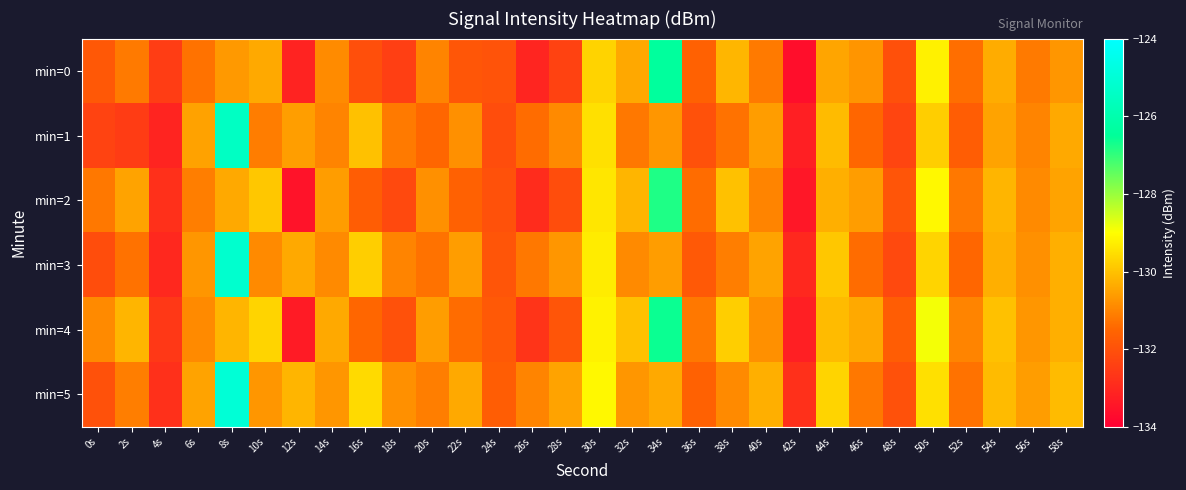

Reading left to right, list all the values displayed in this chart.

min=0: 0s=-131.8	2s=-131.2	4s=-132.5	6s=-131.3	8s=-130.7	10s=-130.4	12s=-133.1	14s=-130.9	16s=-132.1	18s=-132.4	20s=-131.0	22s=-131.9	24s=-131.9	26s=-133.1	28s=-132.4	30s=-129.7	32s=-130.4	34s=-126.4	36s=-131.6	38s=-130.2	40s=-131.2	42s=-133.6	44s=-130.5	46s=-130.7	48s=-132.0	50s=-129.2	52s=-131.4	54s=-130.3	56s=-131.2	58s=-130.7
min=1: 0s=-132.3	2s=-132.5	4s=-133.1	6s=-130.5	8s=-125.5	10s=-131.1	12s=-130.6	14s=-131.0	16s=-130.0	18s=-131.2	20s=-131.5	22s=-130.8	24s=-132.1	26s=-131.4	28s=-130.9	30s=-129.5	32s=-131.2	34s=-130.7	36s=-132.0	38s=-131.3	40s=-130.6	42s=-133.2	44s=-130.1	46s=-131.5	48s=-132.3	50s=-129.8	52s=-131.7	54s=-130.5	56s=-131.0	58s=-130.4
min=2: 0s=-131.2	2s=-130.5	4s=-132.8	6s=-131.1	8s=-130.4	10s=-129.9	12s=-133.5	14s=-130.6	16s=-131.7	18s=-132.2	20s=-130.8	22s=-131.6	24s=-132.0	26s=-132.9	28s=-132.1	30s=-129.4	32s=-130.2	34s=-126.8	36s=-131.4	38s=-130.0	40s=-131.0	42s=-133.4	44s=-130.3	46s=-130.6	48s=-131.9	50s=-129.1	52s=-131.2	54s=-130.2	56s=-130.9	58s=-130.5
min=3: 0s=-132.1	2s=-131.3	4s=-133.0	6s=-130.7	8s=-125.2	10s=-130.9	12s=-130.4	14s=-130.9	16s=-129.8	18s=-131.0	20s=-131.3	22s=-130.6	24s=-131.9	26s=-131.2	28s=-130.7	30s=-129.3	32s=-130.9	34s=-130.6	36s=-131.8	38s=-131.1	40s=-130.5	42s=-133.0	44s=-129.9	46s=-131.4	48s=-132.2	50s=-129.7	52s=-131.5	54s=-130.3	56s=-130.8	58s=-130.3
min=4: 0s=-130.9	2s=-130.2	4s=-132.6	6s=-130.9	8s=-130.2	10s=-129.7	12s=-133.3	14s=-130.4	16s=-131.5	18s=-132.0	20s=-130.6	22s=-131.4	24s=-131.8	26s=-132.7	28s=-131.9	30s=-129.2	32s=-130.0	34s=-126.6	36s=-131.2	38s=-129.8	40s=-130.8	42s=-133.2	44s=-130.1	46s=-130.4	48s=-131.7	50s=-128.9	52s=-131.0	54s=-130.0	56s=-130.7	58s=-130.3
min=5: 0s=-132.0	2s=-131.1	4s=-132.8	6s=-130.5	8s=-125.0	10s=-130.7	12s=-130.2	14s=-130.7	16s=-129.6	18s=-130.8	20s=-131.1	22s=-130.4	24s=-131.7	26s=-131.0	28s=-130.5	30s=-129.1	32s=-130.7	34s=-130.4	36s=-131.6	38s=-130.9	40s=-130.3	42s=-132.8	44s=-129.7	46s=-131.2	48s=-132.0	50s=-129.5	52s=-131.3	54s=-130.1	56s=-130.6	58s=-130.1